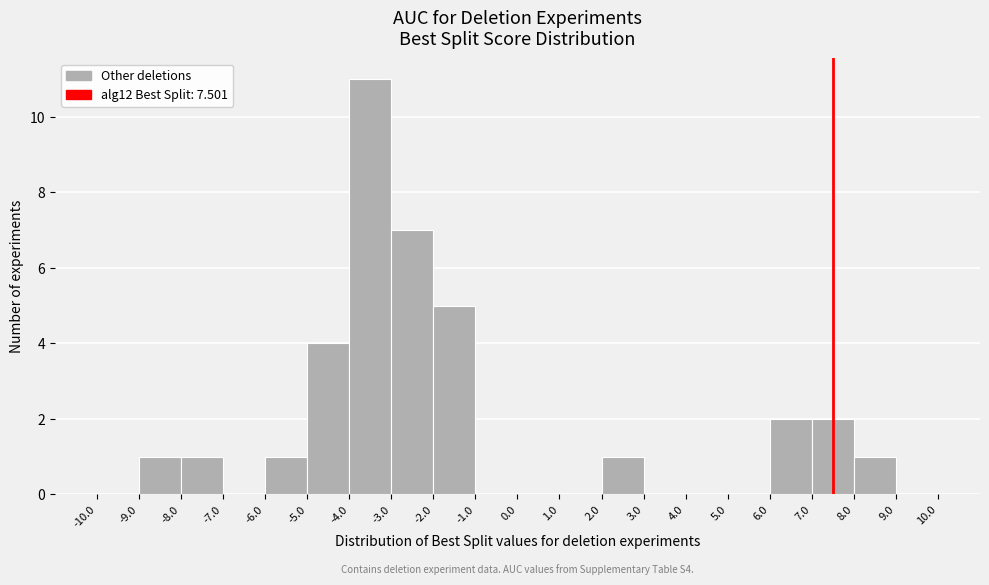

Over which range of the x-axis is the bar tallest?

-4.0 to -3.0